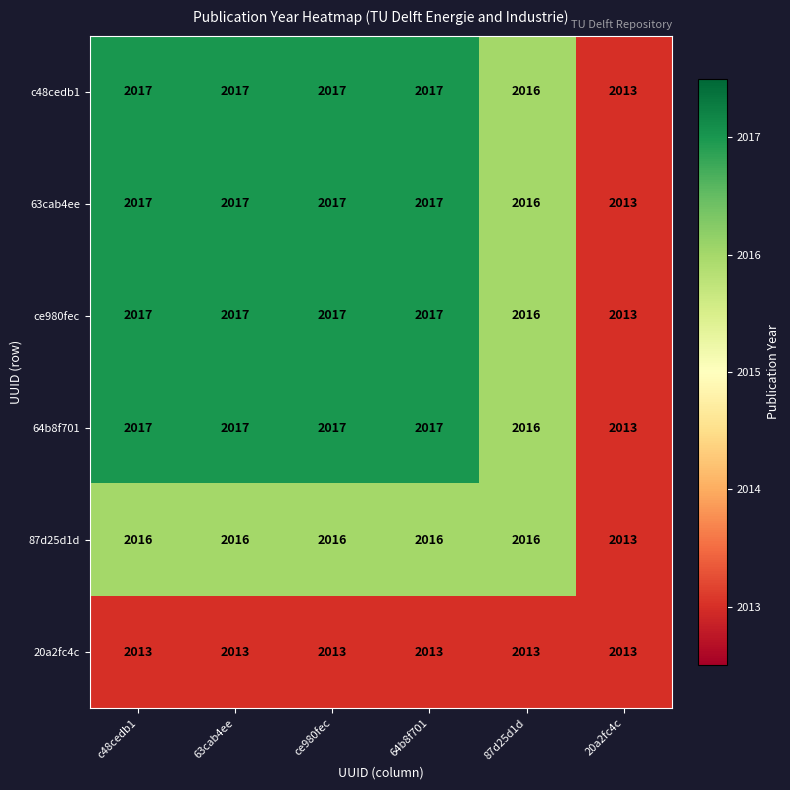

What is the highest value of the c48cedb1 series?

2017